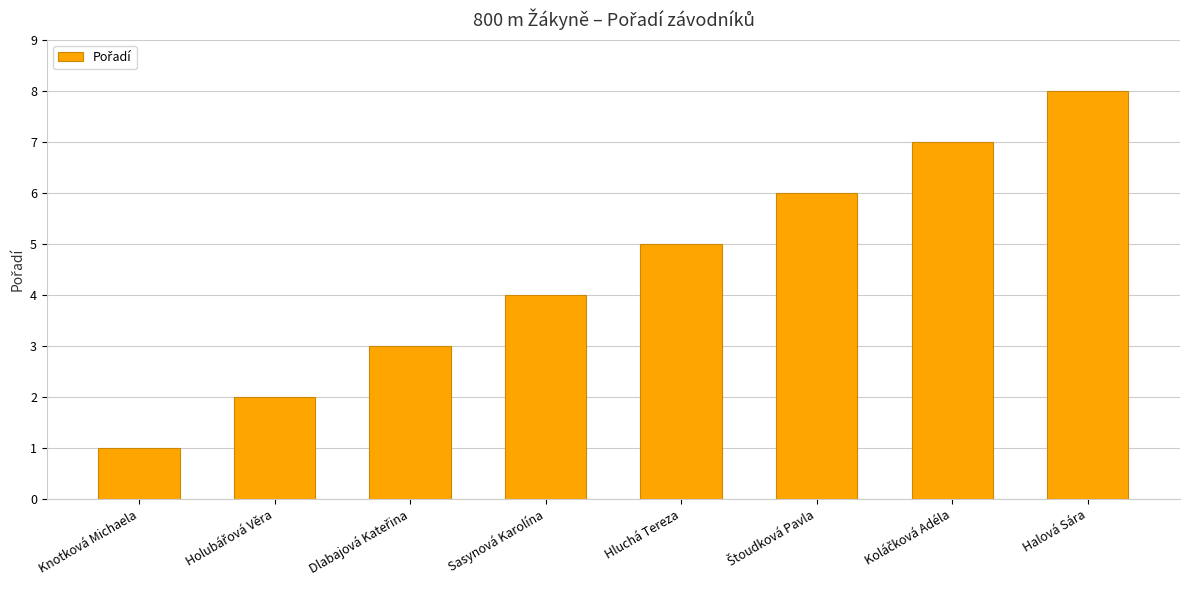

How many data points are less than 5?

4